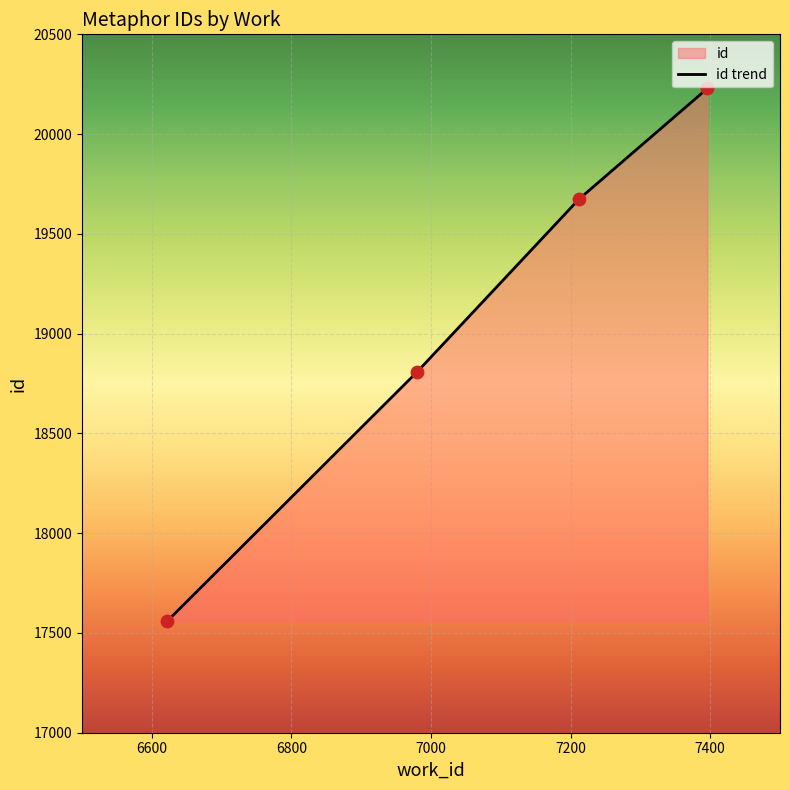

True or false: there are more than 1 points higher than both neighbors.

False